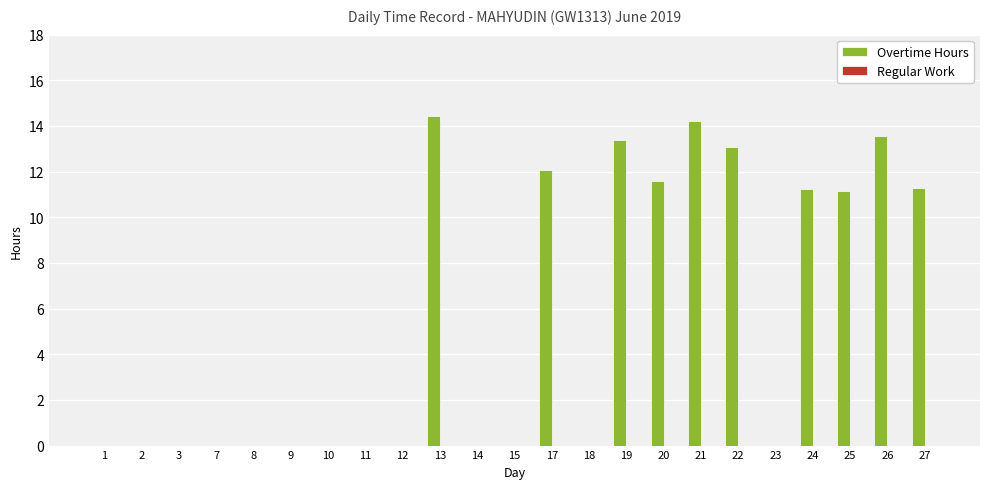

Between 26 and 10, which is larger?

26